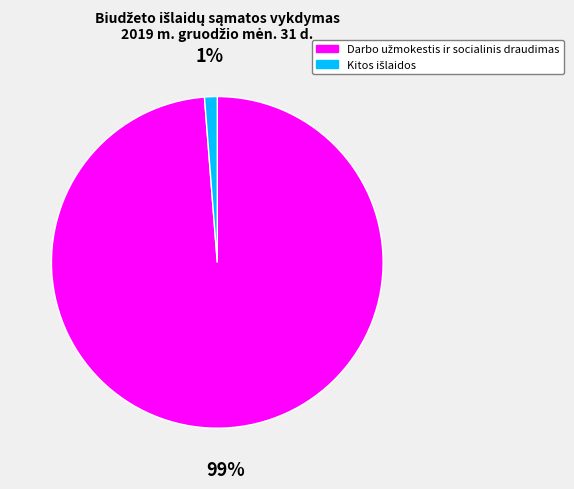

Does any single category account for the majority?

Yes